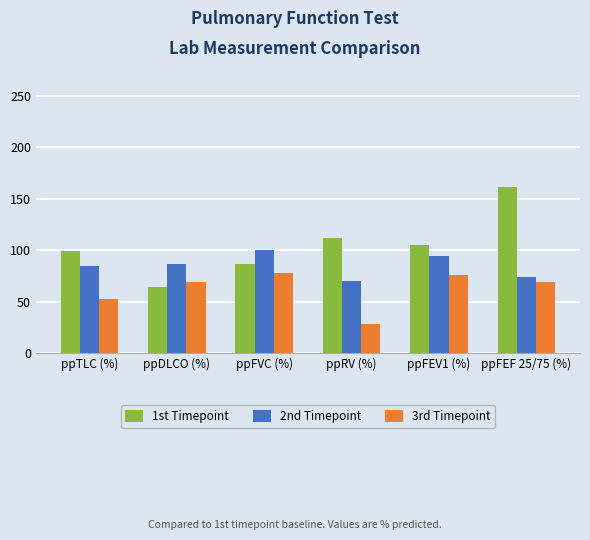

True or false: 1st Timepoint has a value of 112 at ppRV (%).

True